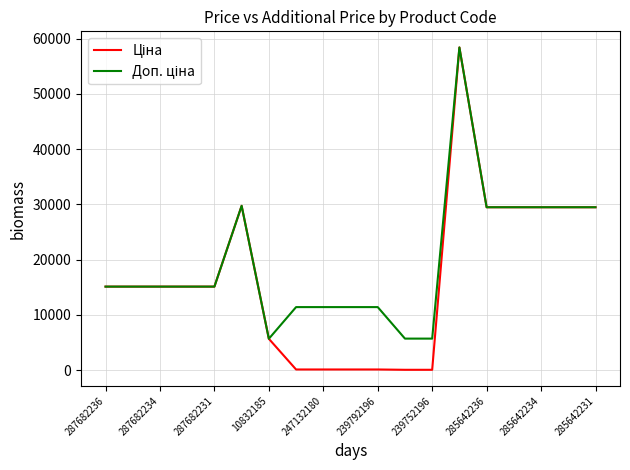

What is the greatest value displayed?

58426.5